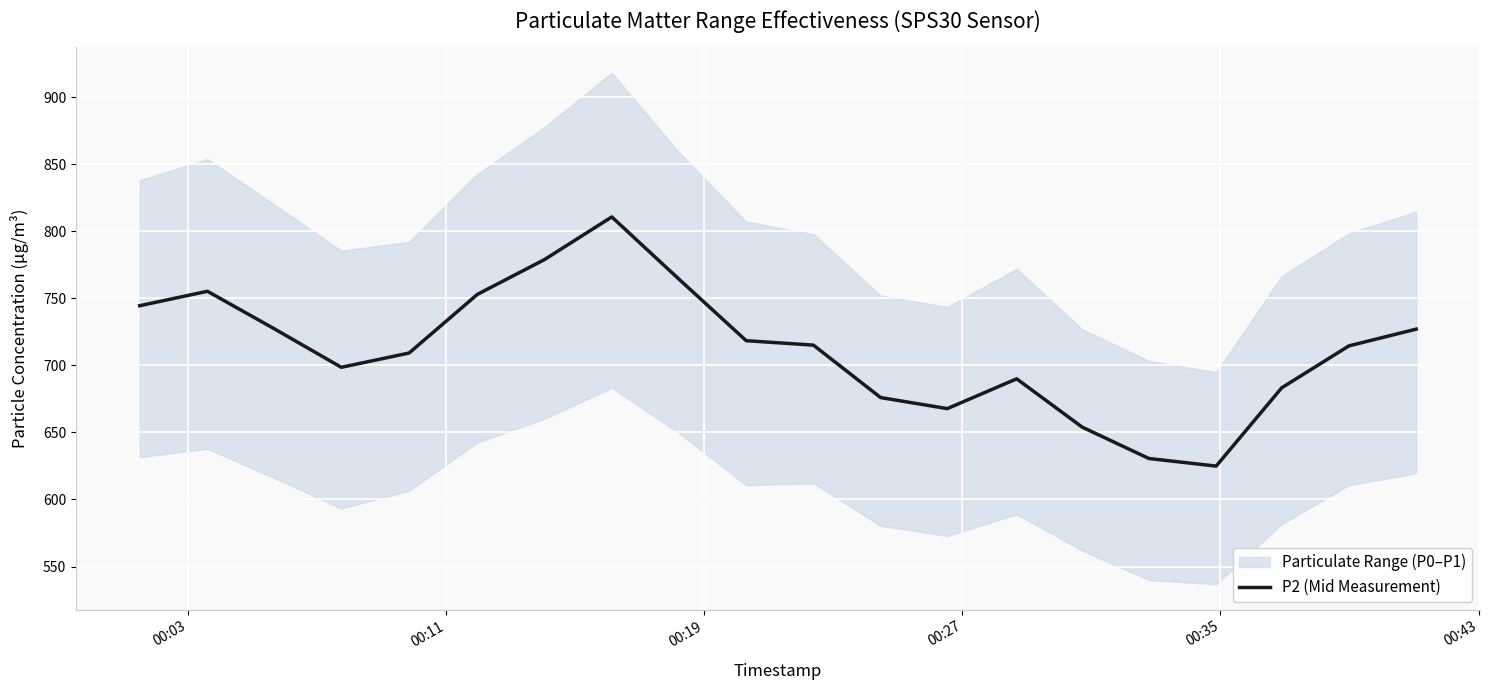

What is the difference between the second highest and minimum values?

154.0